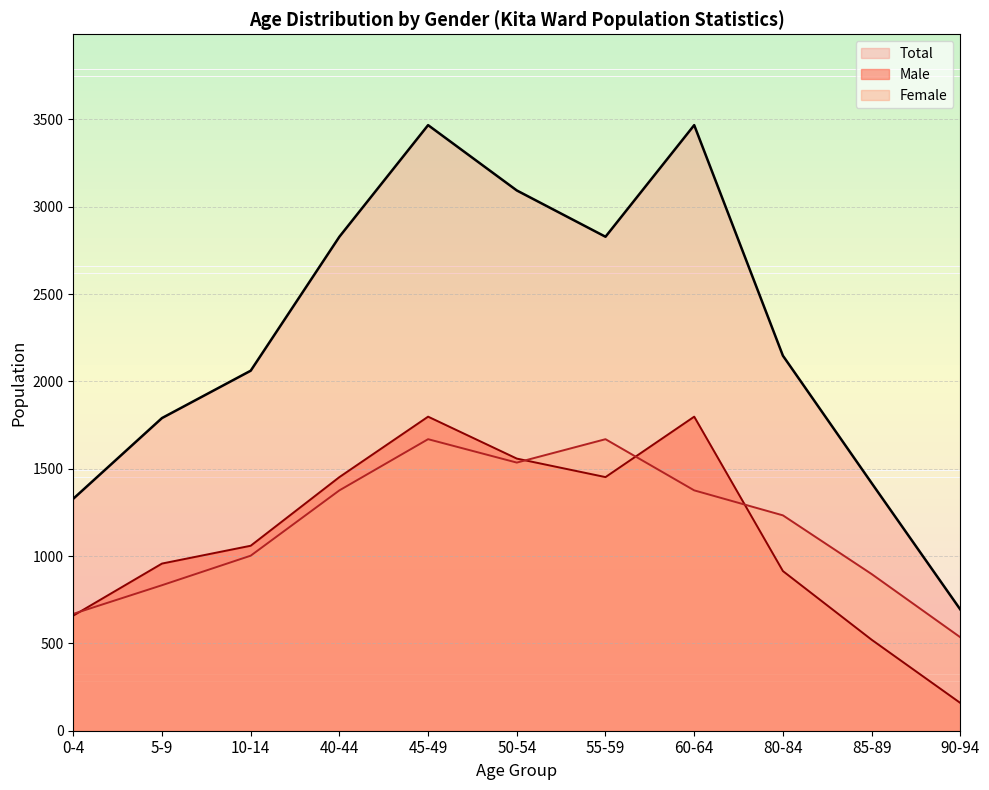

Is the value of Total at 0-4 greater than the value of Male at 40-44?

No